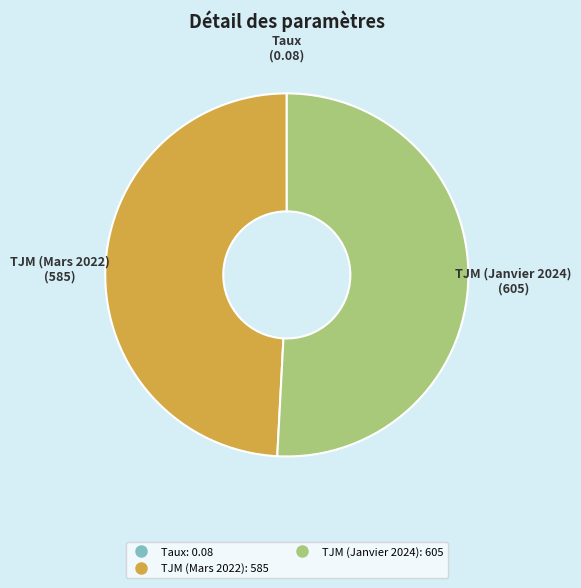

Is there a majority slice in this chart?

Yes